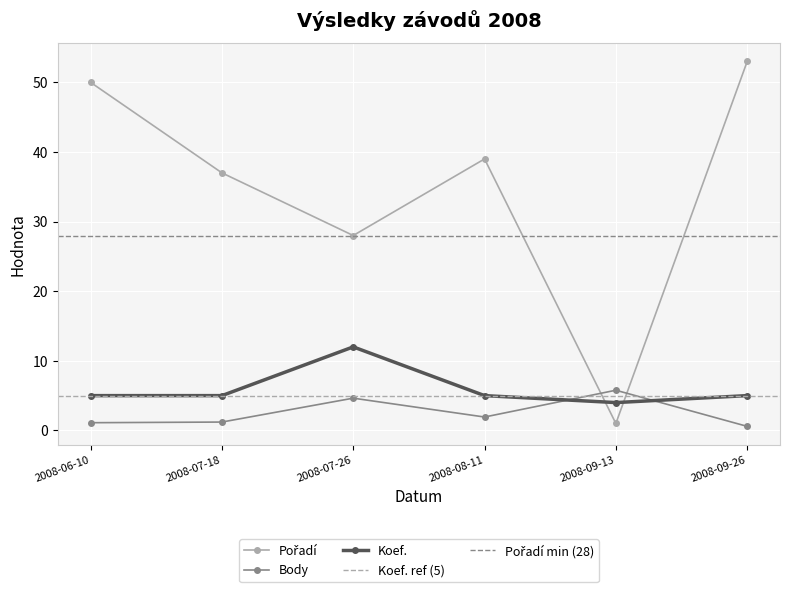

True or false: Body has a value of 1.1 at 2008-06-10.

True